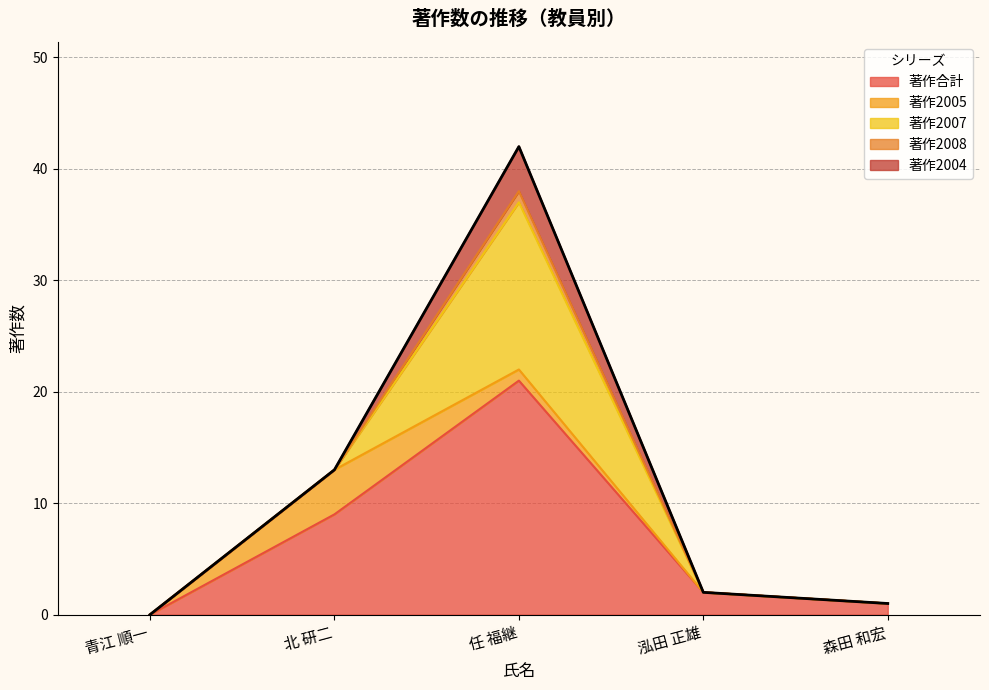

What is the difference between the maximum and minimum values in the 著作2005 series?

4